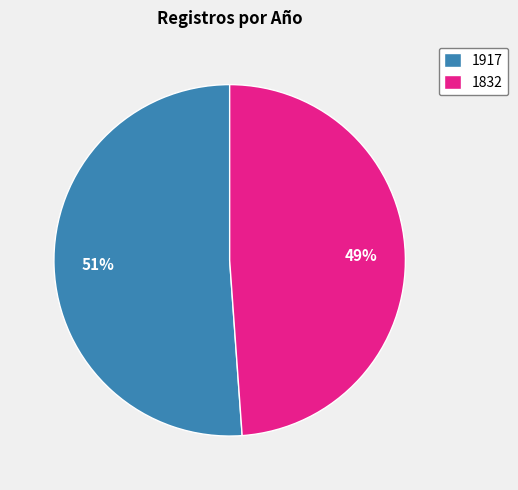

How many slices are in this pie chart?

2